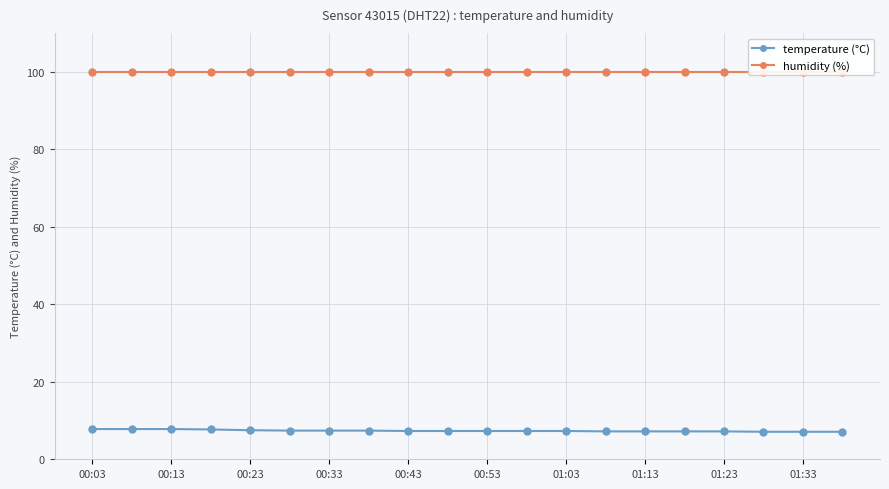

At which label is humidity (%) closest to 99?

00:03